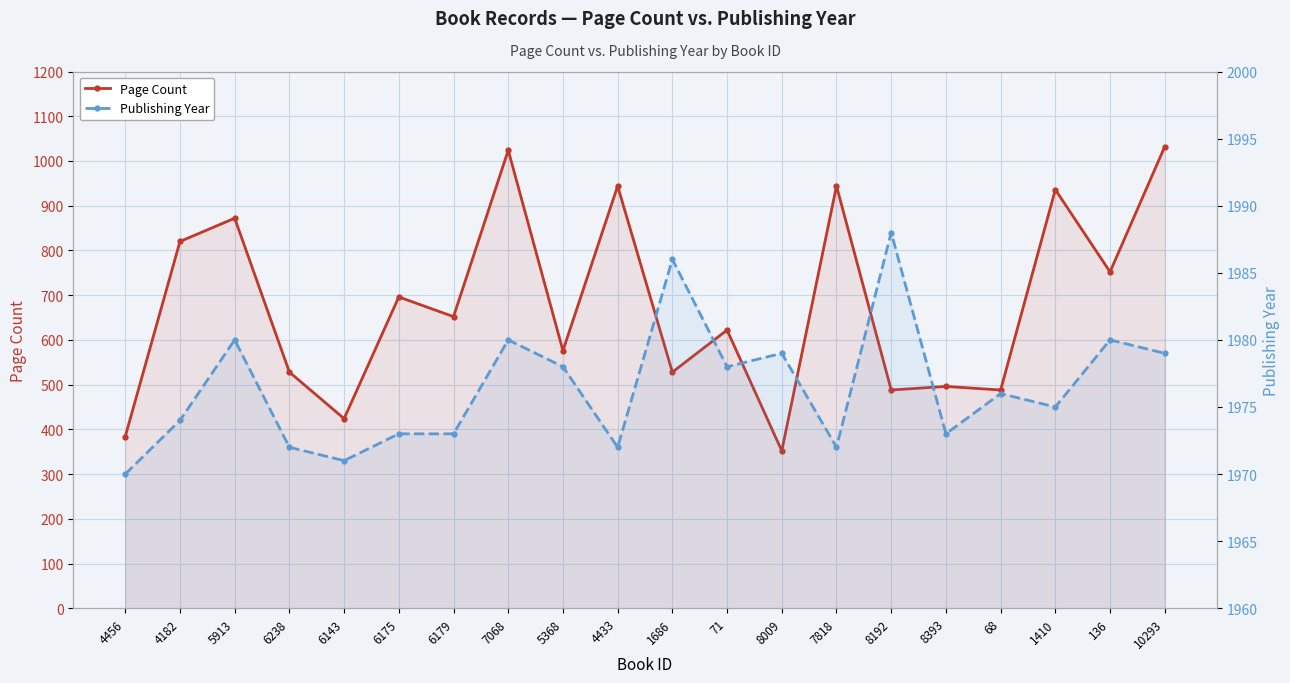

Is it true that Publishing Year equals 1973 at 6175?

True